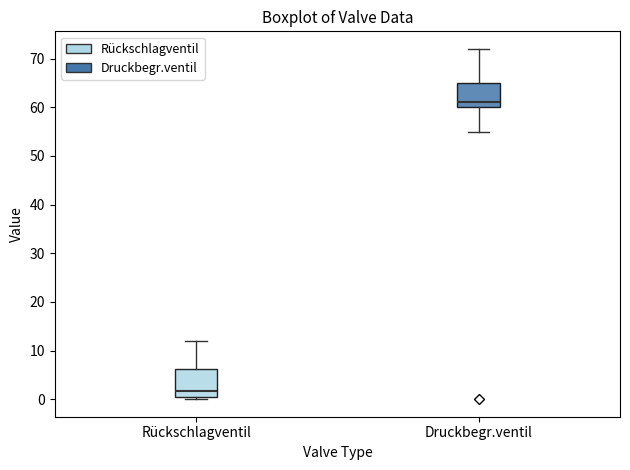

Where does the median line of the box for Druckbegr.ventil sit on the y-axis? The values are not printed on the chart, so give them approximately, as read against the axis.

61